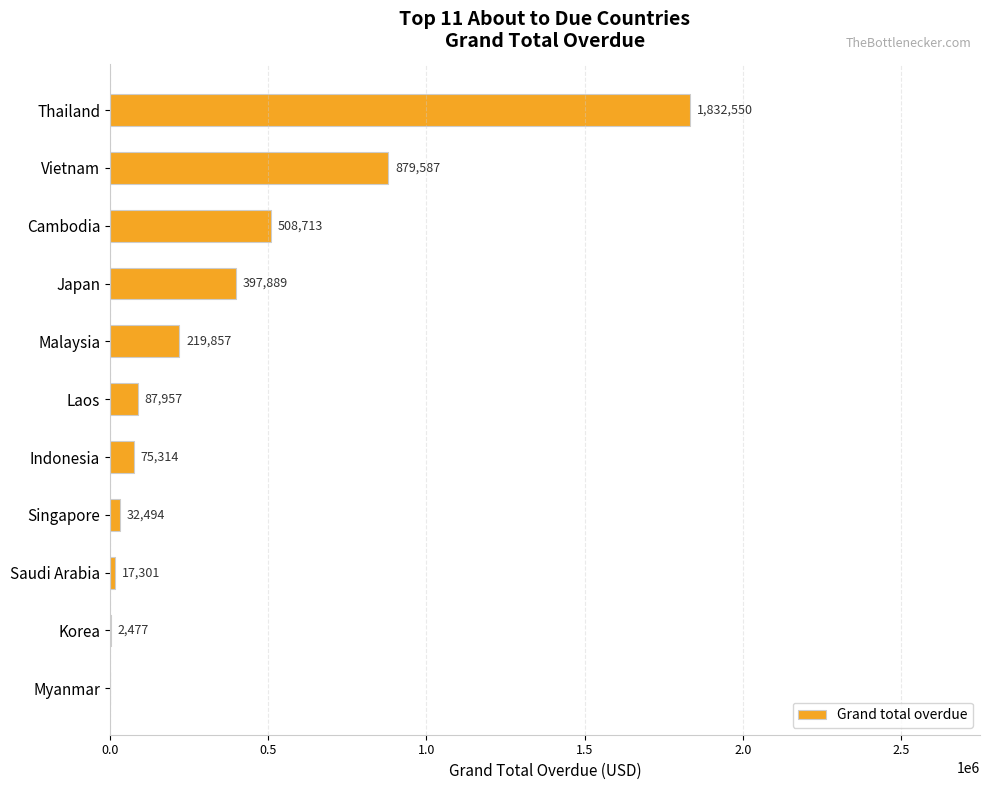

What is the sum of the values at Singapore and Saudi Arabia?

49795.0